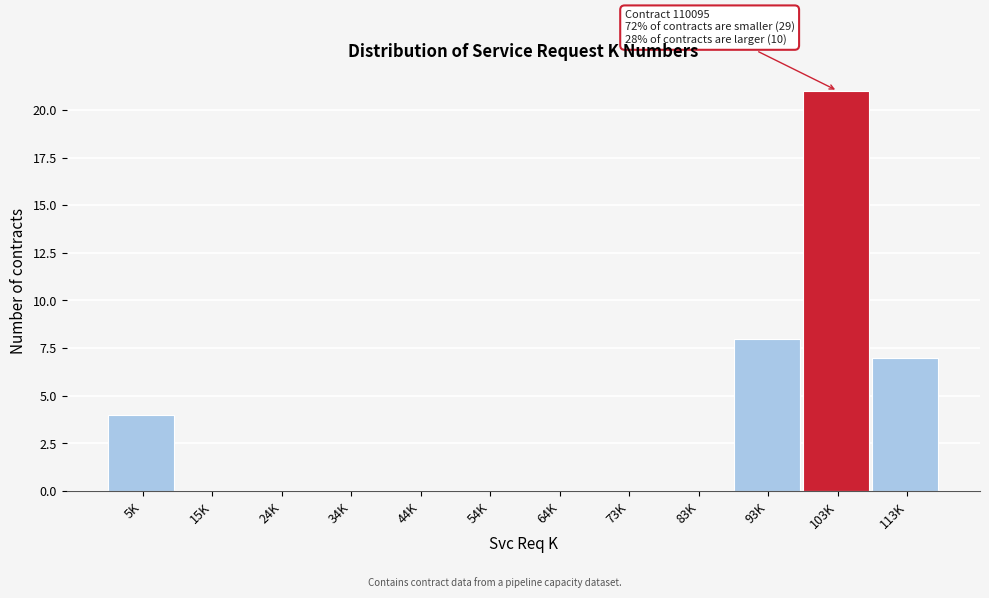

Reading left to right, extract all data points from this chart.

5K=4	15K=0	24K=0	34K=0	44K=0	54K=0	64K=0	73K=0	83K=0	93K=8	103K=21	113K=7